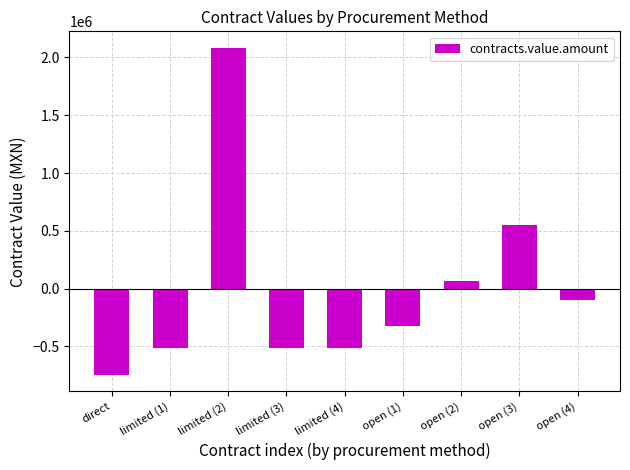

Which category has the lowest value across all series?

direct